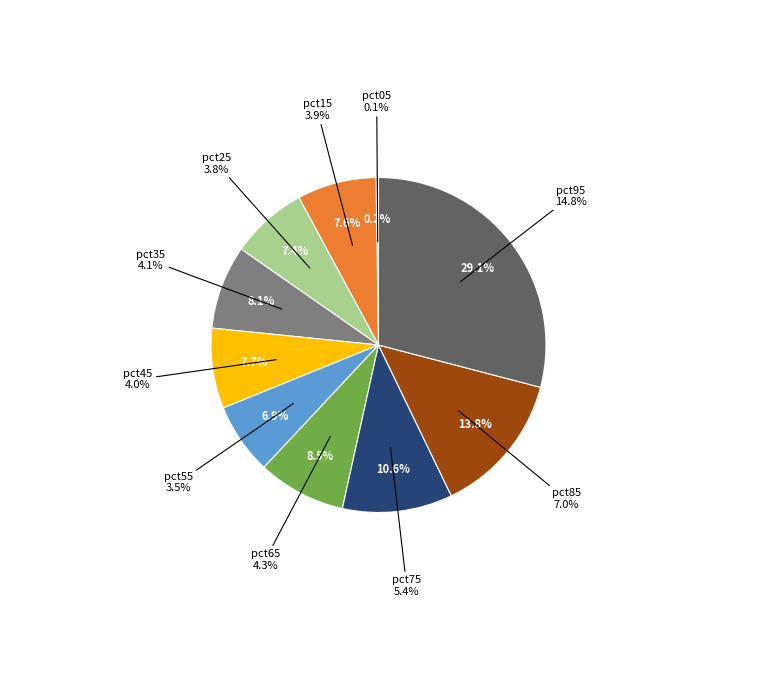

What is the largest slice in the pie chart?

pct95